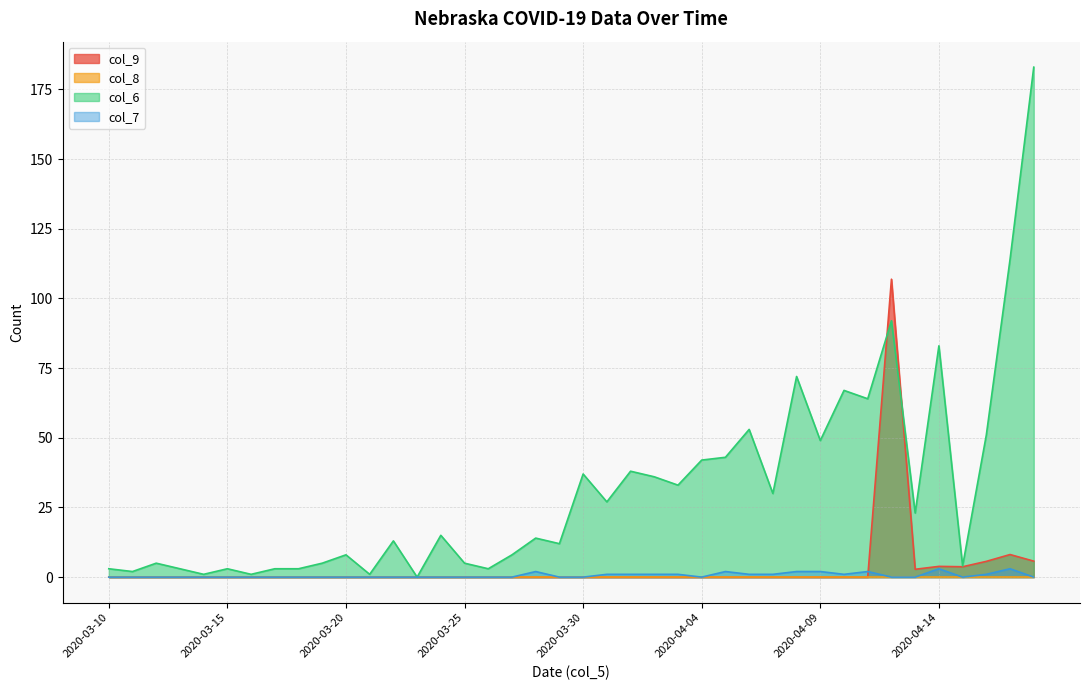

What is the sum of all col_9 values?

136.8